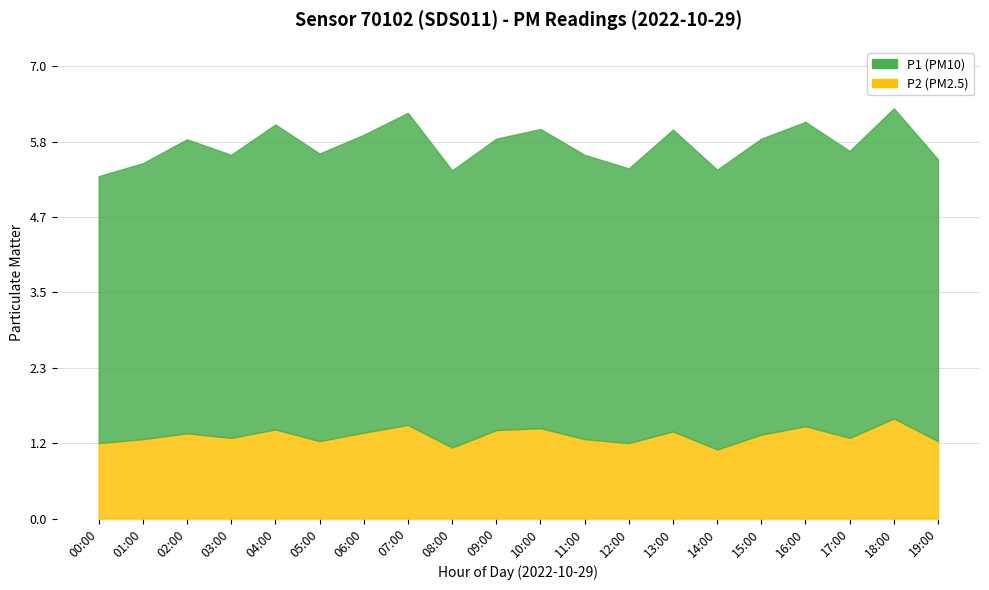

At which category does P2 reach its first local peak?

02:00